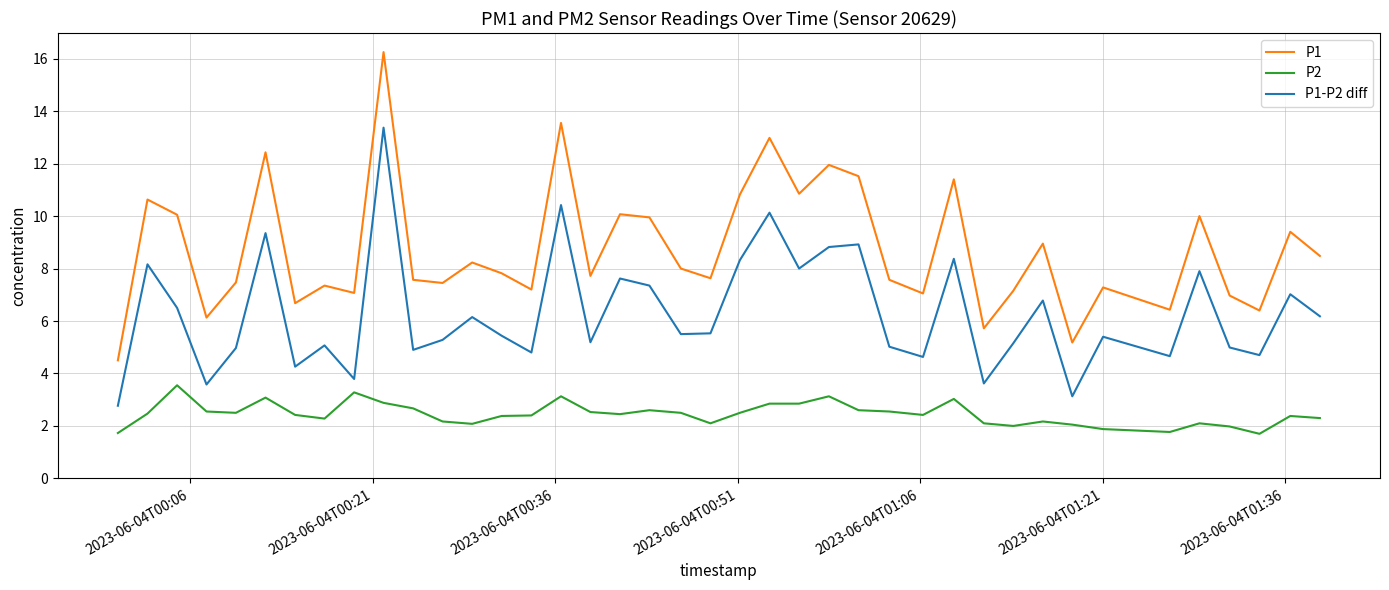

Which series has the largest range (max minus min)?

P1